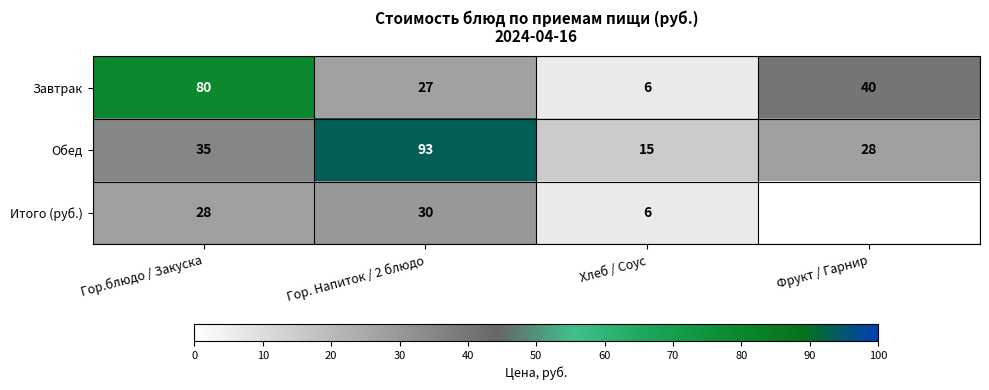

What is the difference between the maximum and second lowest values in the Завтрак series?

53